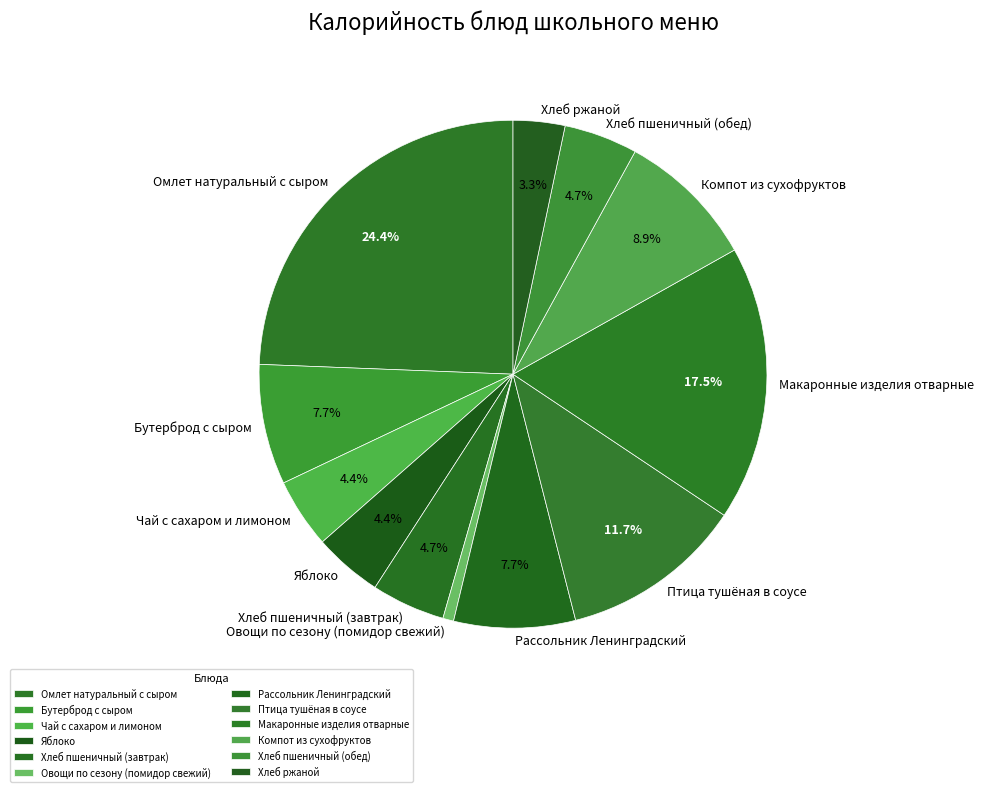

Combined, what portion of the pie is Омлет натуральный с сыром and Макаронные изделия отварные?

41.9%